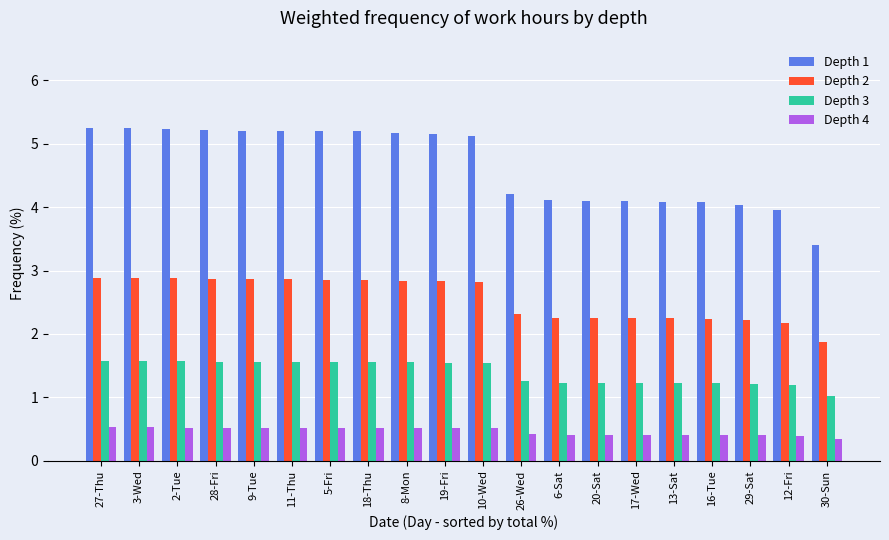

What is the greatest value displayed?

5.3